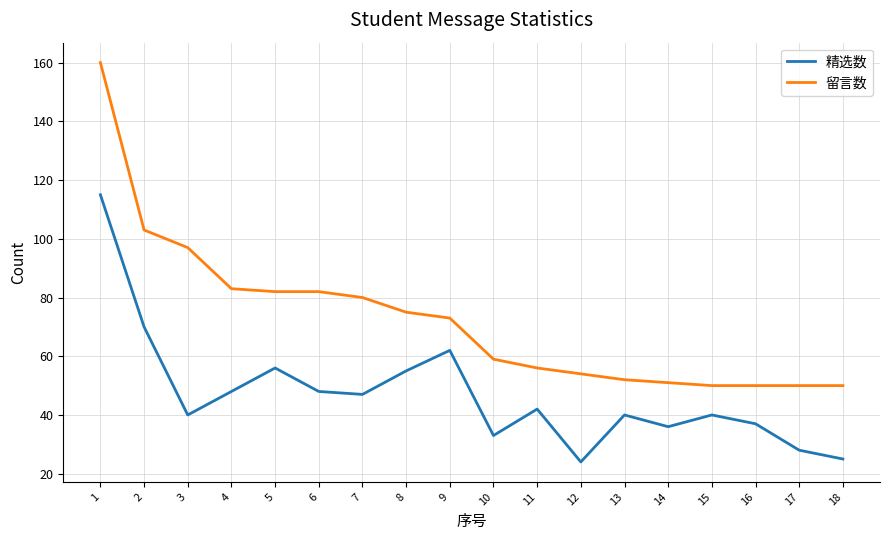

Reading left to right, transcribe all the data shown in this chart.

精选数: 1=115	2=70	3=40	4=48	5=56	6=48	7=47	8=55	9=62	10=33	11=42	12=24	13=40	14=36	15=40	16=37	17=28	18=25
留言数: 1=160	2=103	3=97	4=83	5=82	6=82	7=80	8=75	9=73	10=59	11=56	12=54	13=52	14=51	15=50	16=50	17=50	18=50